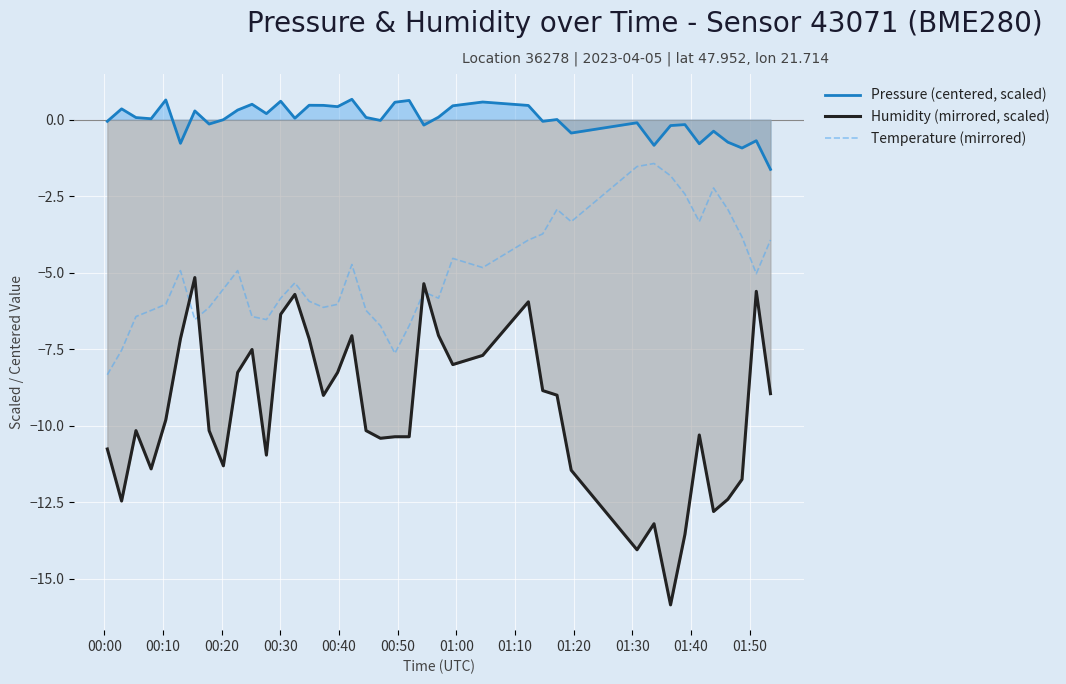

What is the difference between the second highest and minimum values in the Humidity (mirrored, scaled) series?

10.5